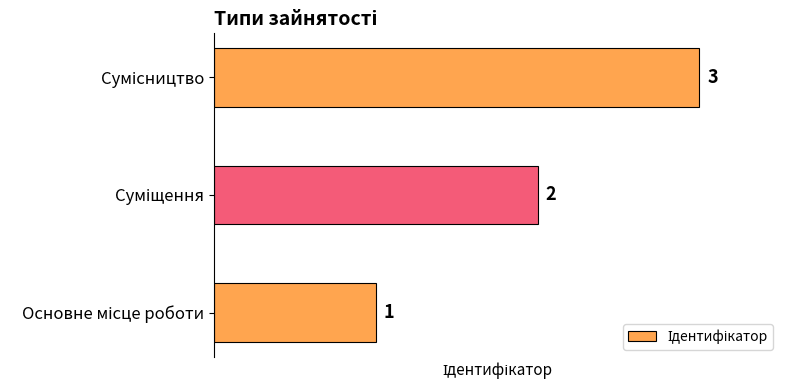

Count the values in the range 1 to 3.

3